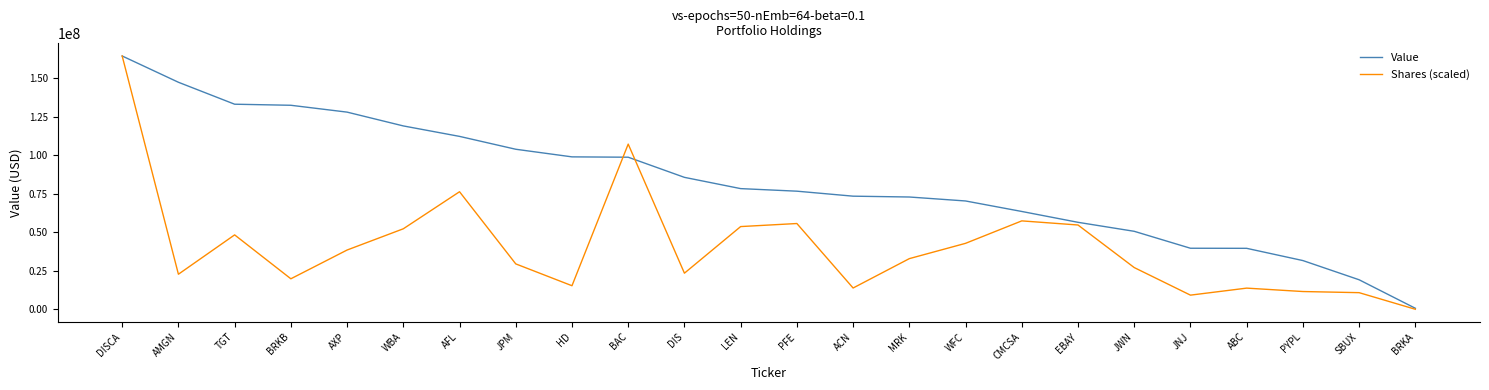

Rank the series at JPM from highest to lowest value.

Value, Shares (scaled)